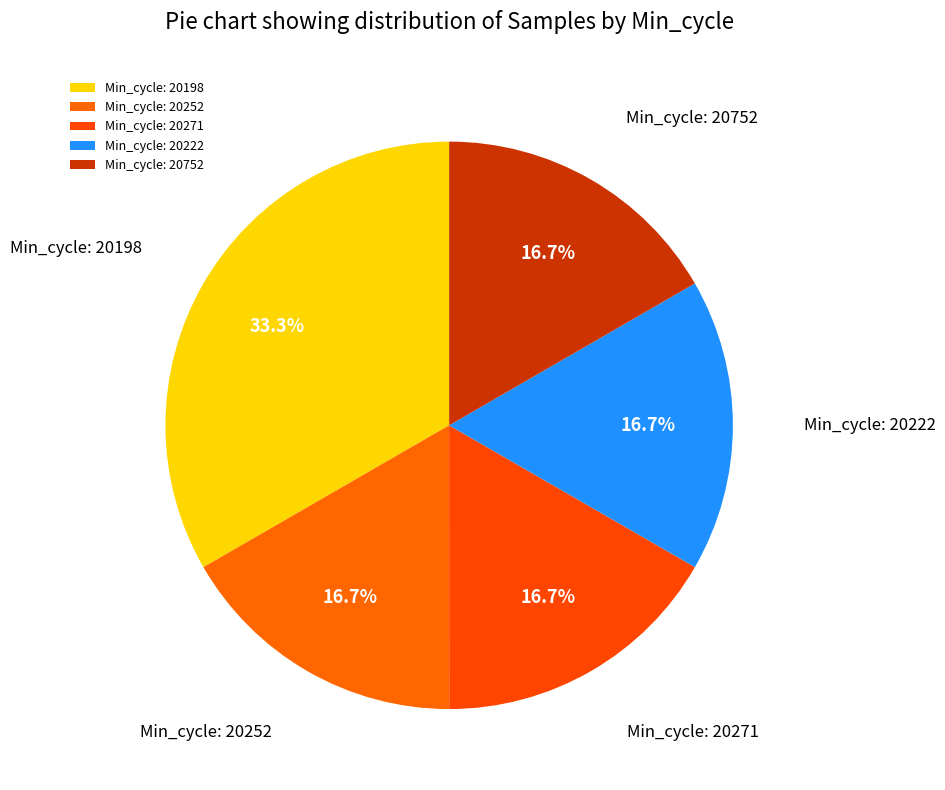

Is there any slice that represents more than half of the pie?

No